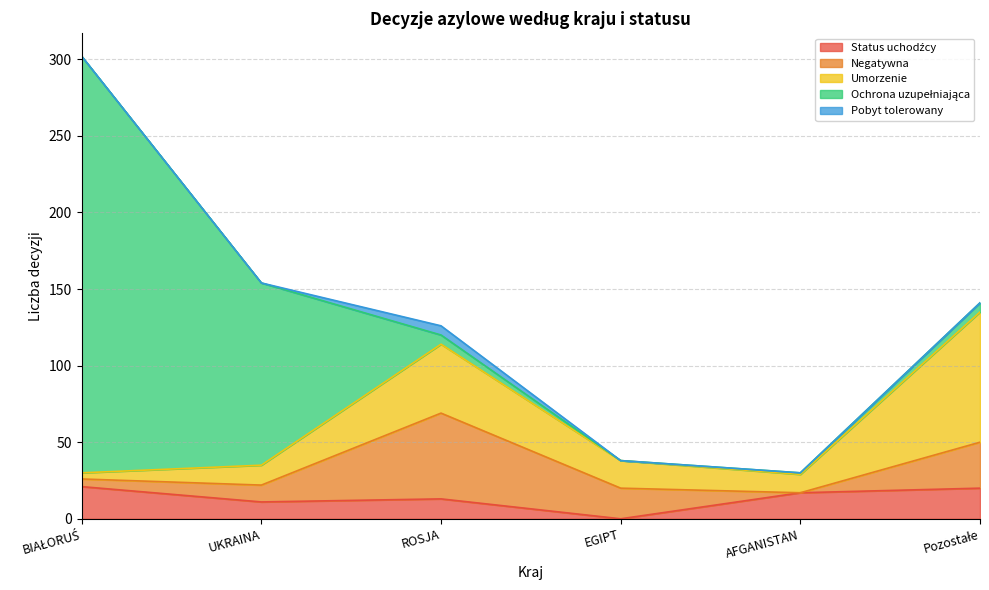

What is the label of the 1st point from the right?

Pozostałe